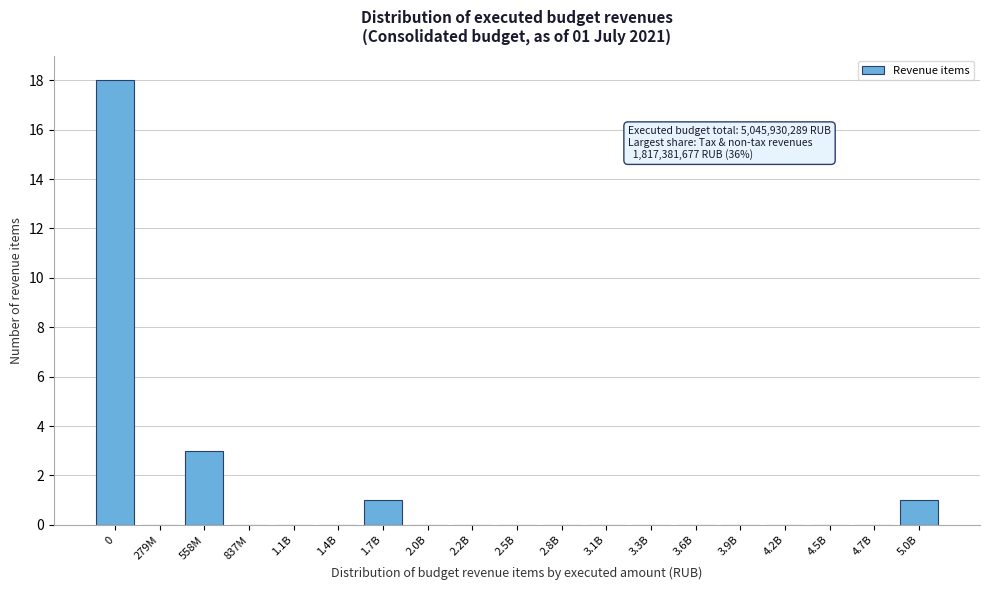

Reading left to right, transcribe all the data shown in this chart.

0=18	279M=0	558M=3	837M=0	1.1B=0	1.4B=0	1.7B=1	2.0B=0	2.2B=0	2.5B=0	2.8B=0	3.1B=0	3.3B=0	3.6B=0	3.9B=0	4.2B=0	4.5B=0	4.7B=0	5.0B=1